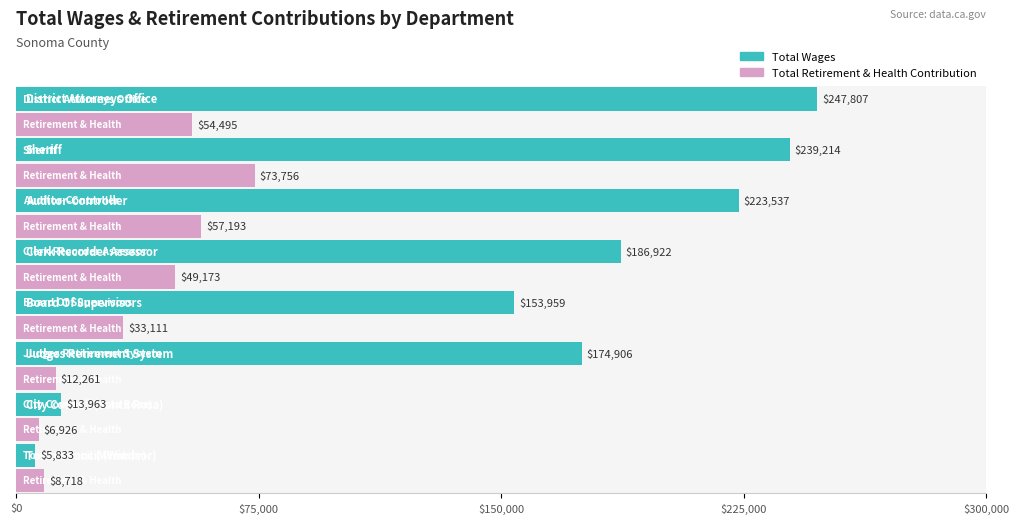

What is the difference between the Total Wages values at Sheriff and Auditor-Controller?

15677.0